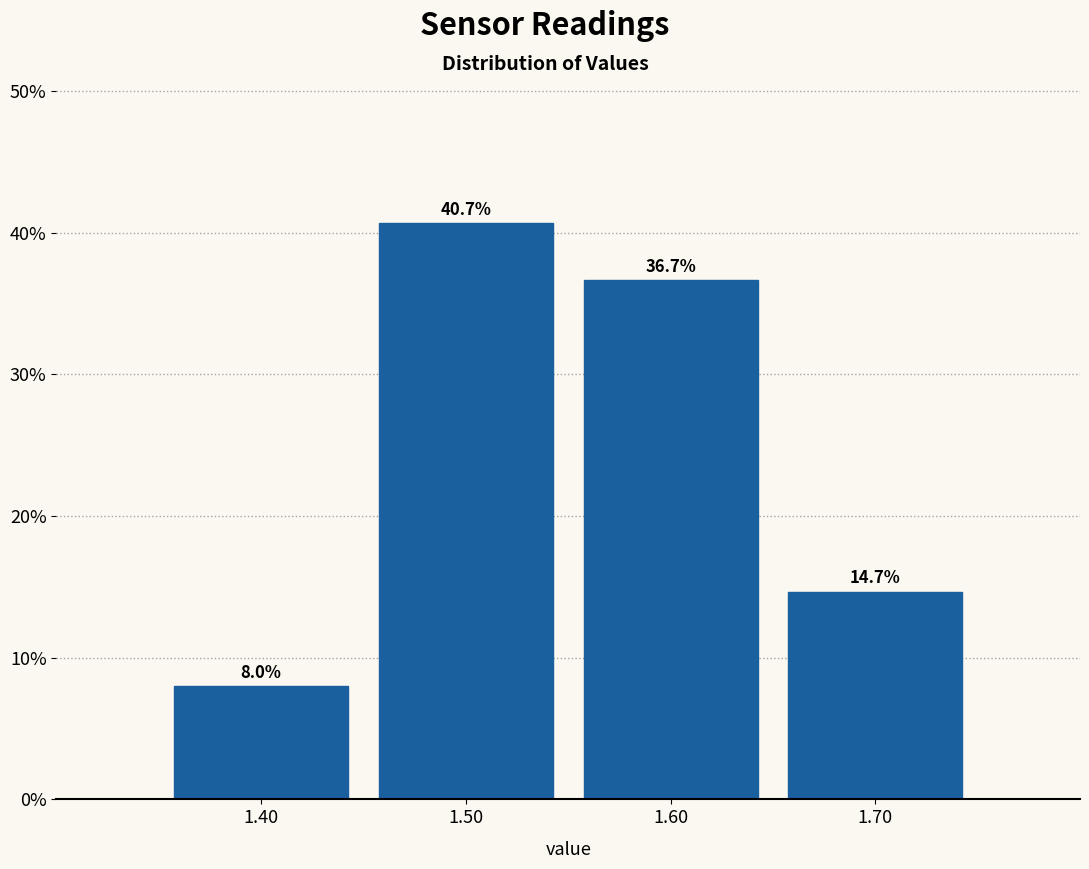

Reading left to right, list every bar in this chart as the range it spans on the x-axis followed by its height.

1.35 to 1.45: 8.0
1.45 to 1.55: 40.7
1.55 to 1.65: 36.7
1.65 to 1.75: 14.7